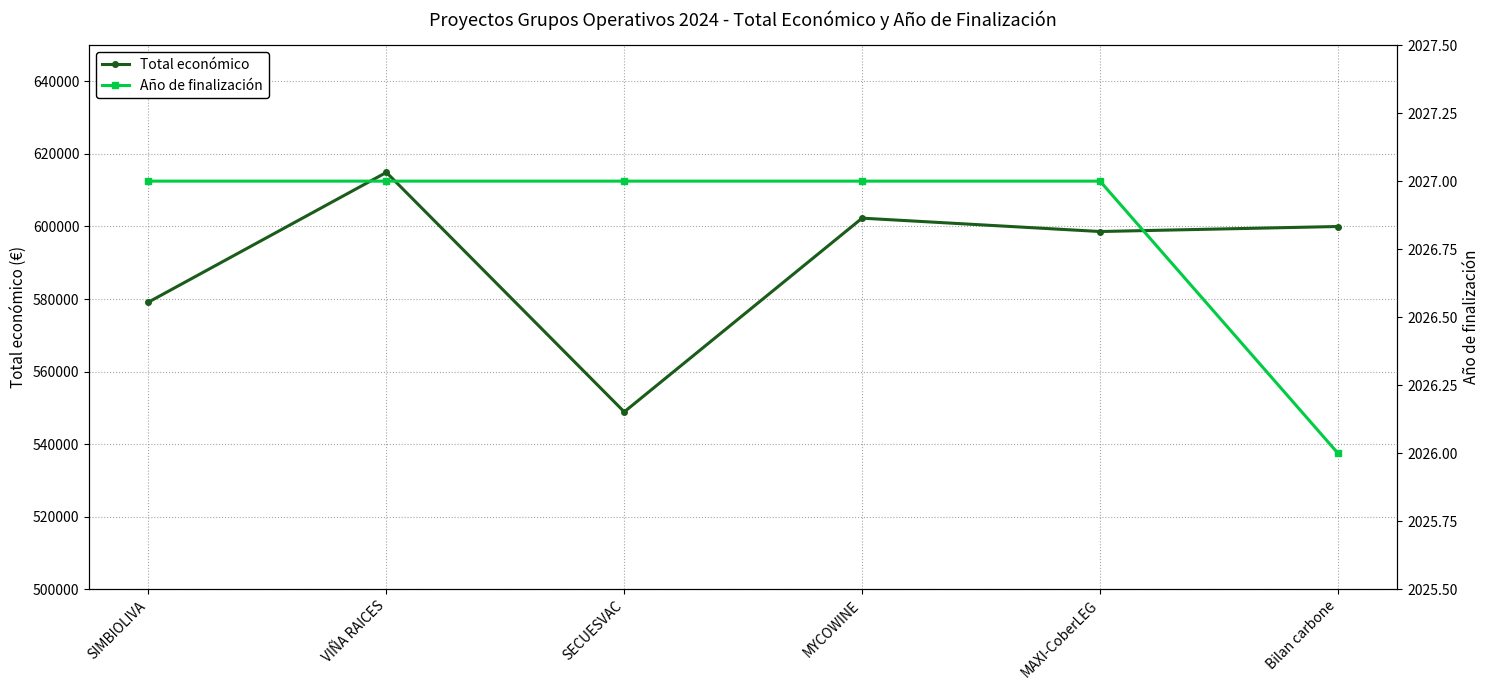

What is the sum of all Total económico values?

3543844.4